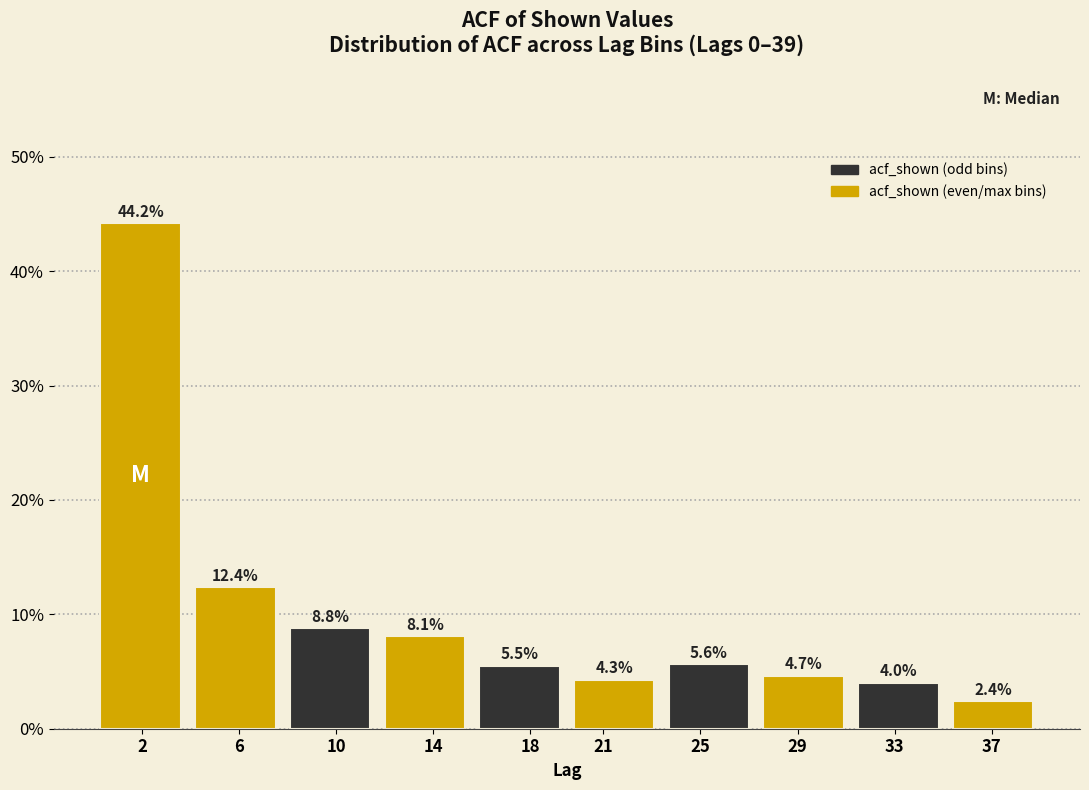

Reading right to left, extract all data points from this chart.

2.4	4.0	4.7	5.6	4.3	5.5	8.1	8.8	12.4	44.2